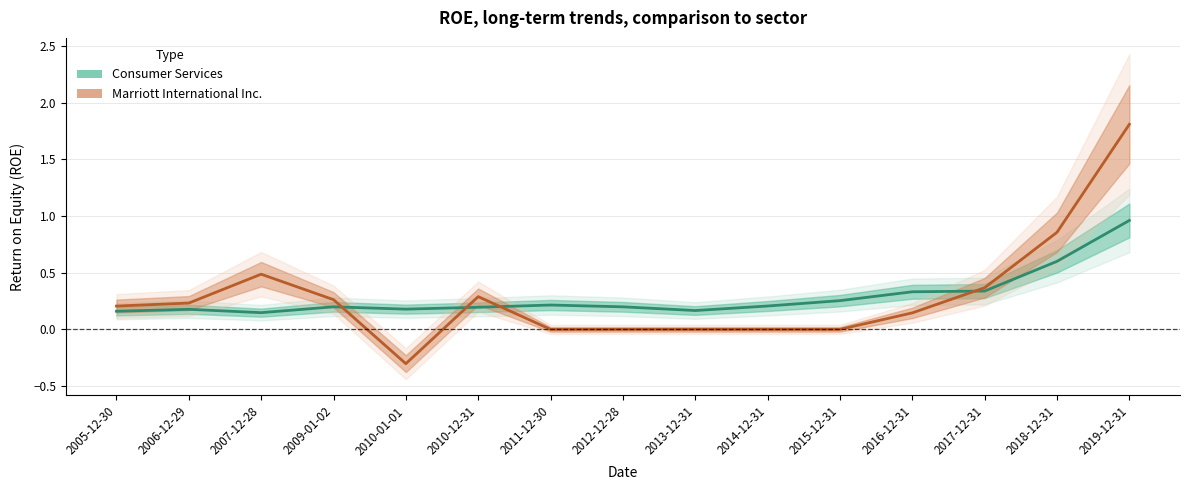

True or false: Consumer Services has more than 0 interior local peaks.

True